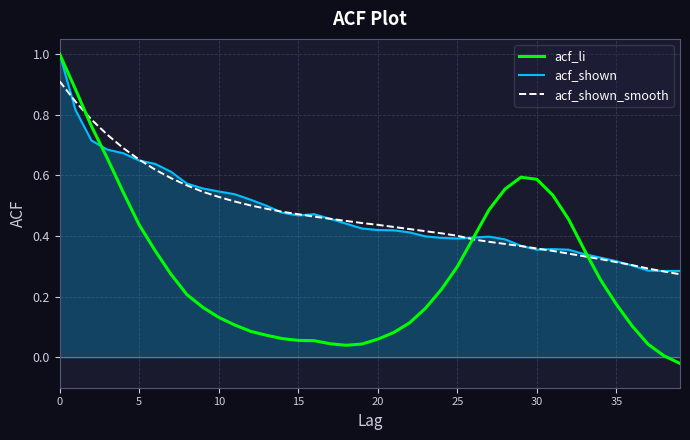

What is the highest value of the acf_shown series?

1.0